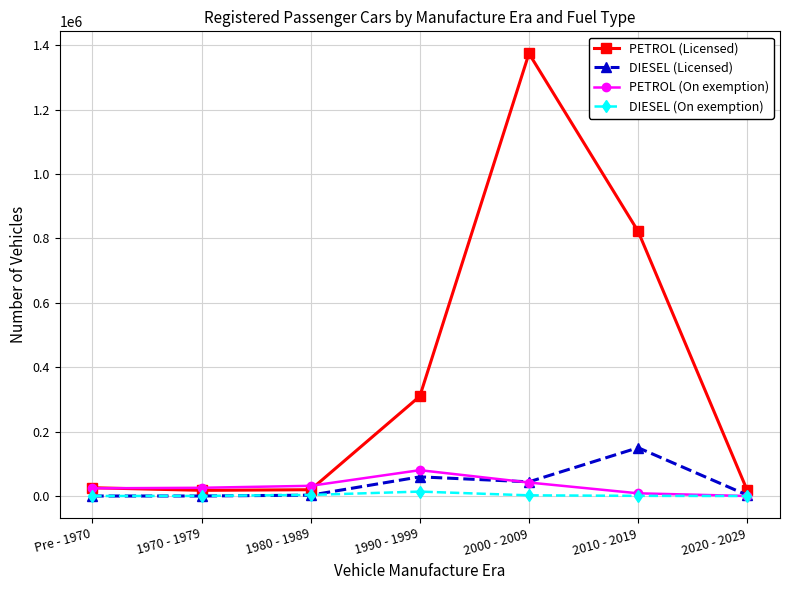

List the series in order of their peak value, lowest first.

DIESEL (On exemption), PETROL (On exemption), DIESEL (Licensed), PETROL (Licensed)